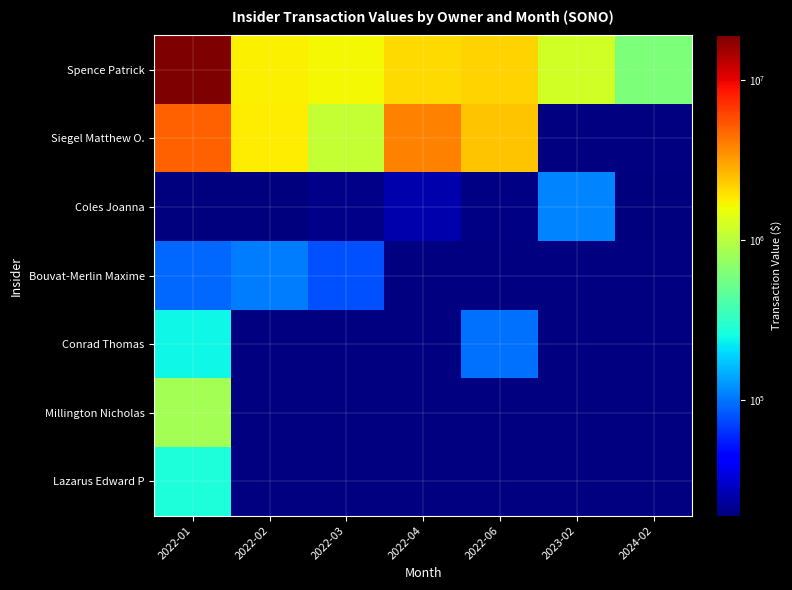

At how many categories does at least one series exceed 15833628?

1